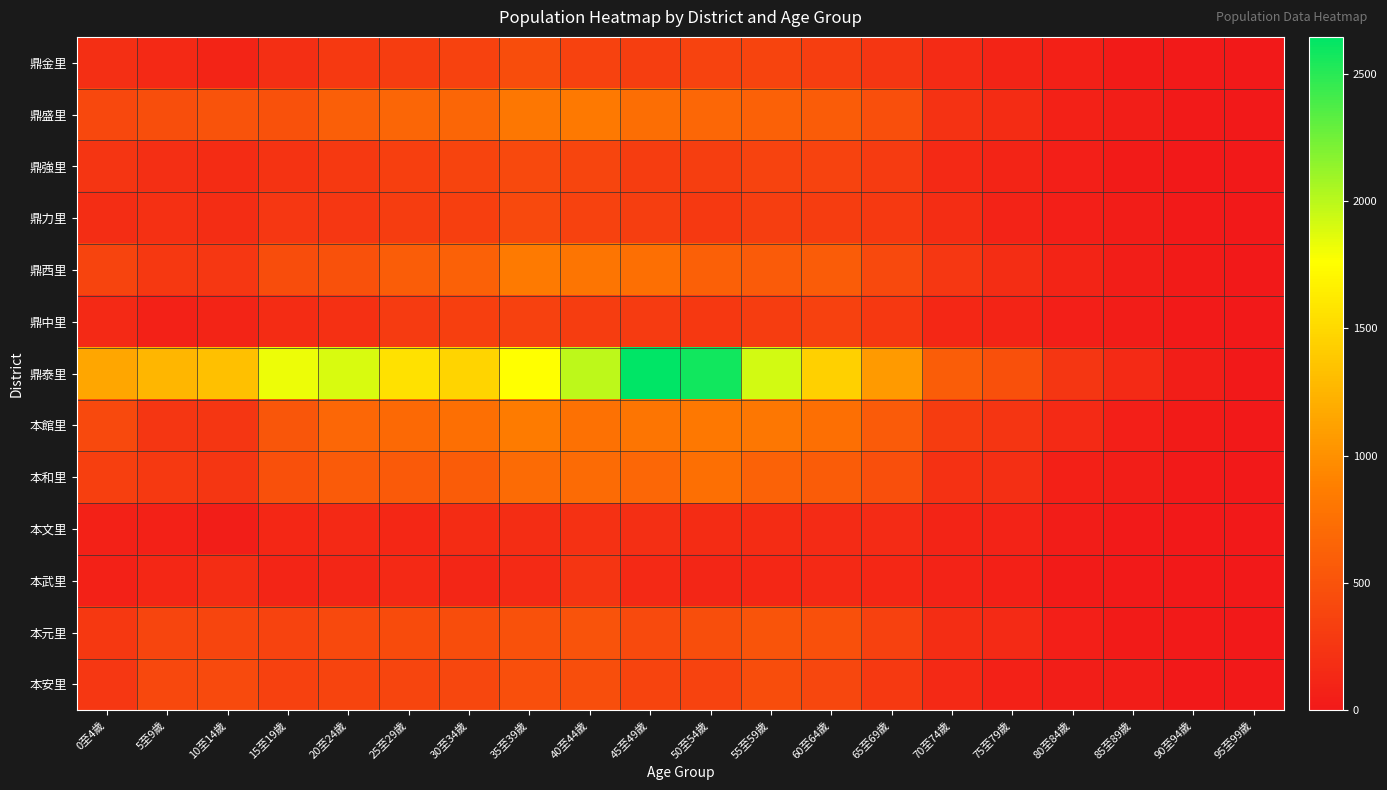

Which series has the widest spread of values?

鼎泰里